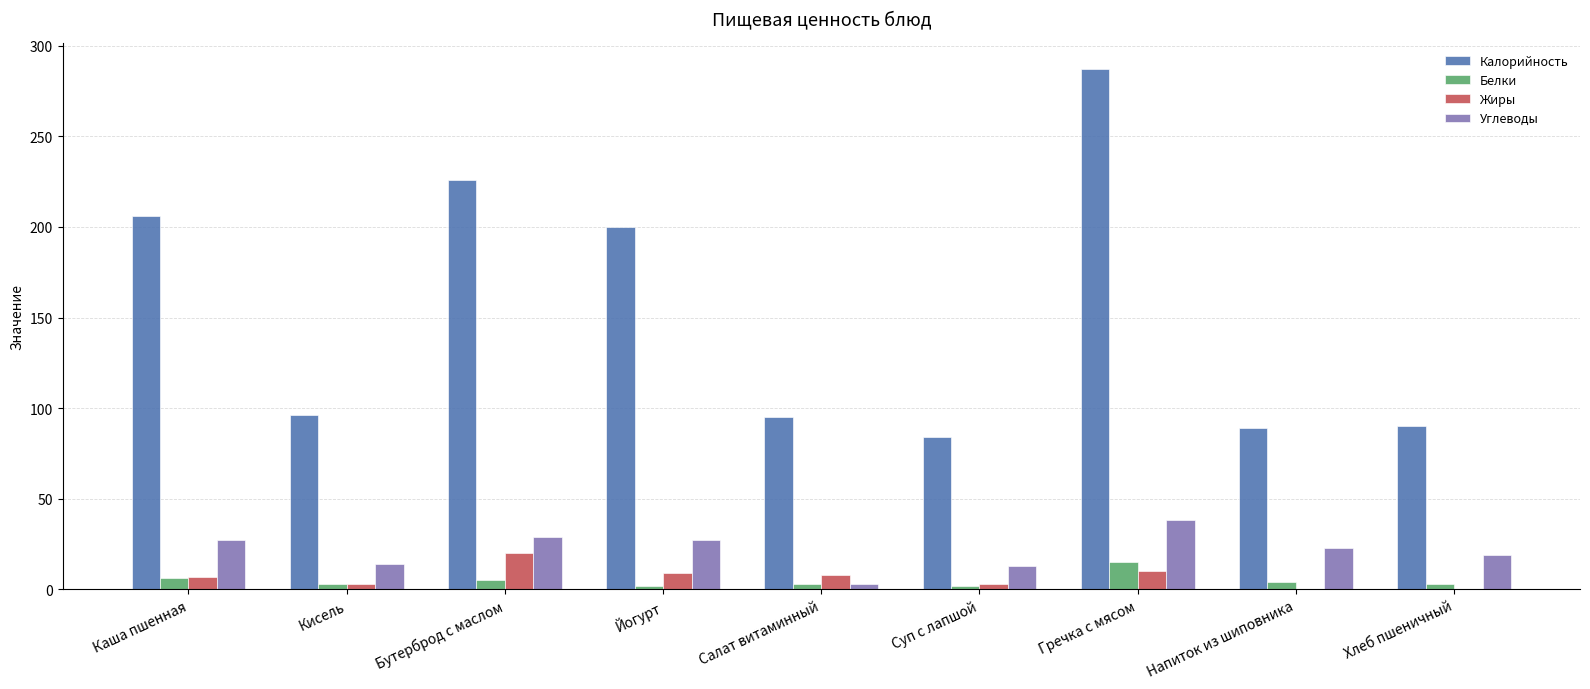

Which category has the highest value across all series?

Гречка с мясом